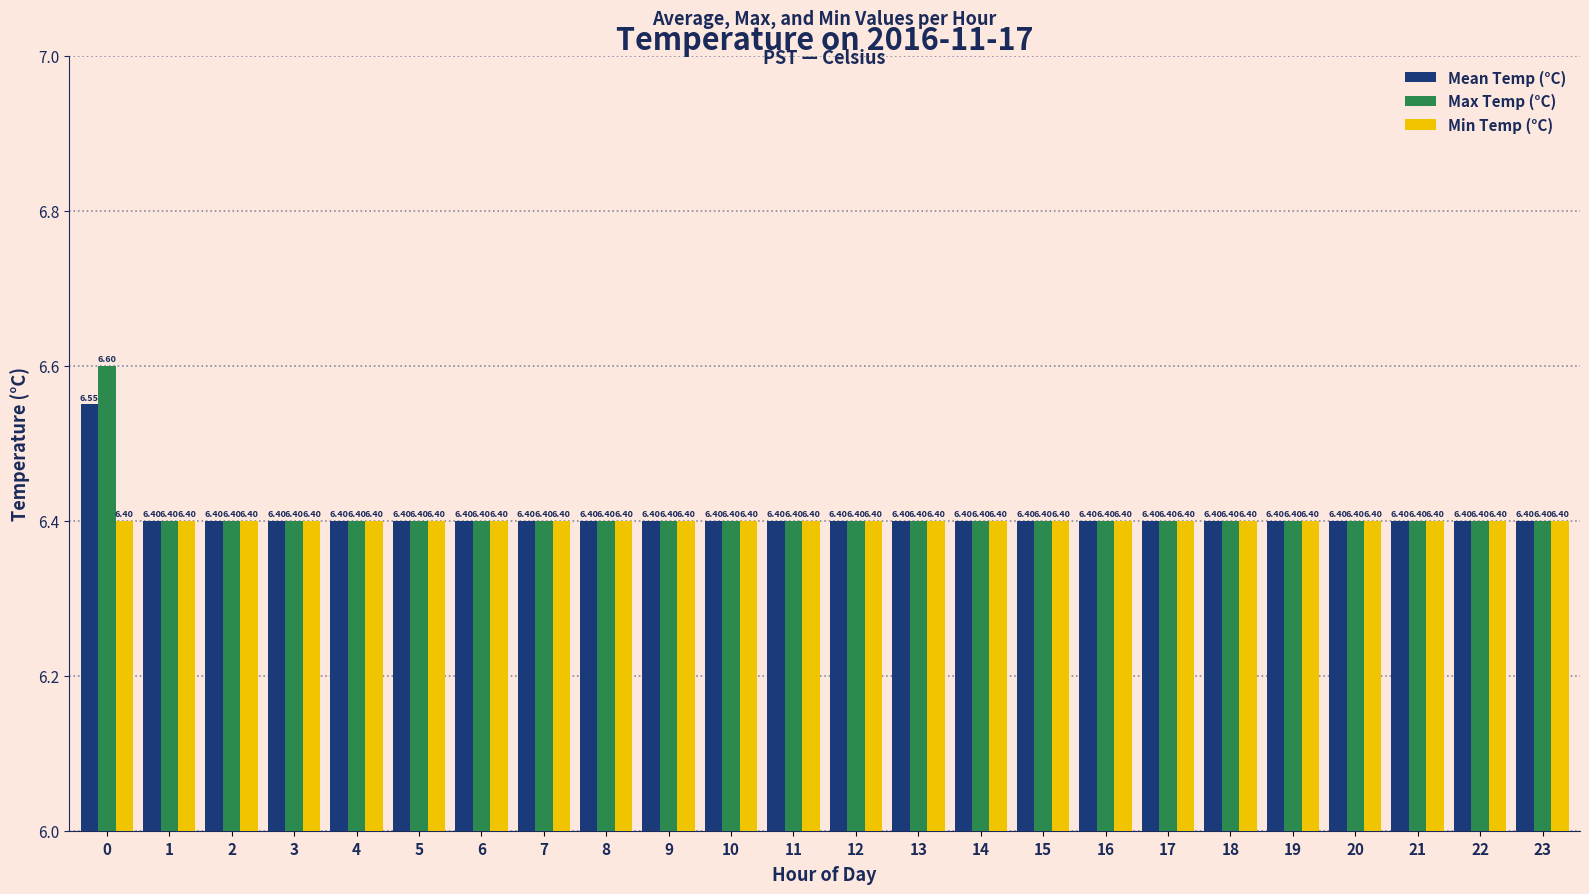

List the series in order of their peak value, lowest first.

Min Temp (°C), Mean Temp (°C), Max Temp (°C)